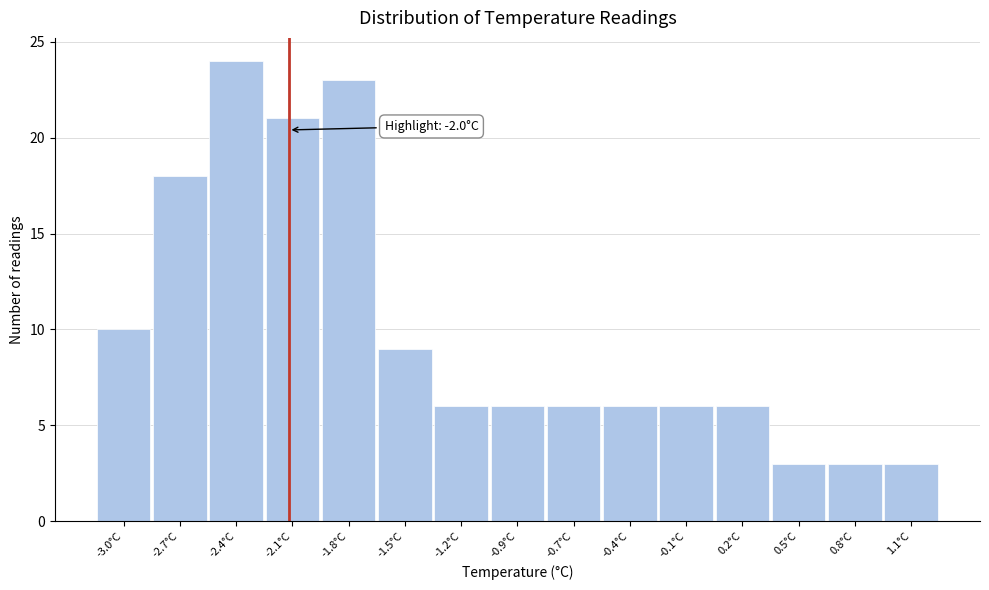

Reading right to left, list all the values displayed in this chart.

3	3	3	6	6	6	6	6	6	9	23	21	24	18	10